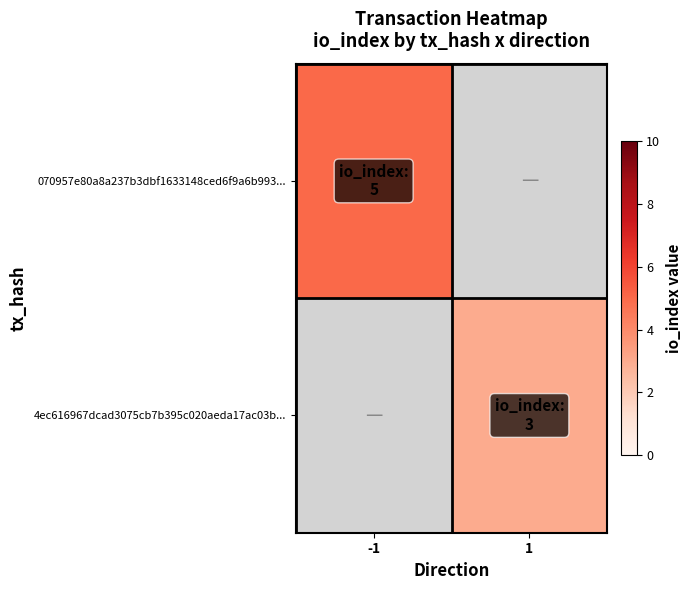

Between -1 and 1, which is larger?

1